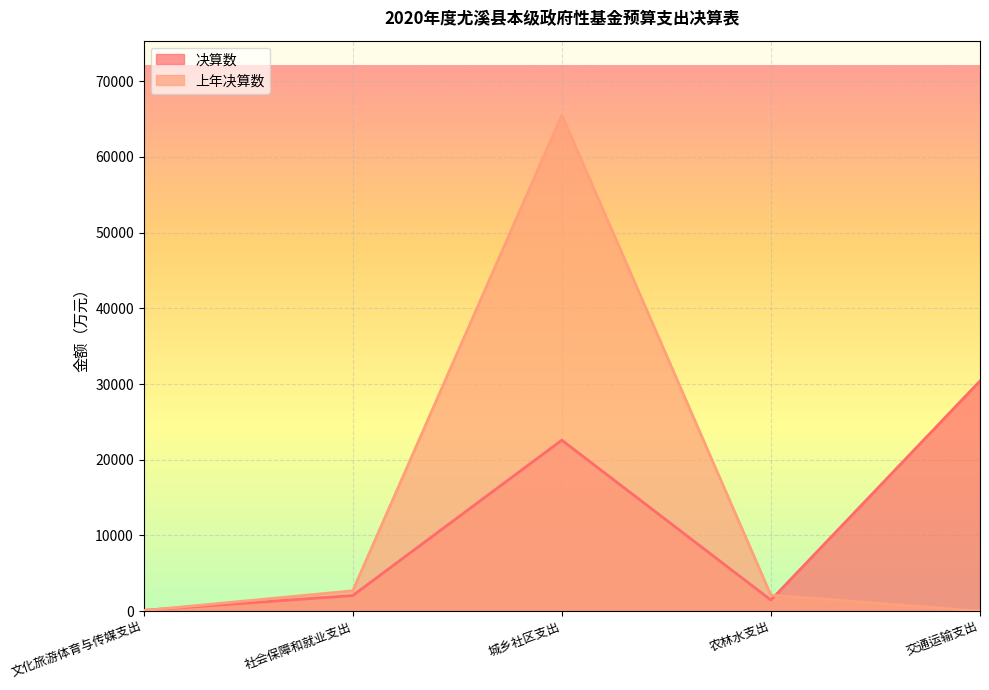

List the labels in order of 上年决算数 value, smallest first.

交通运输支出, 文化旅游体育与传媒支出, 农林水支出, 社会保障和就业支出, 城乡社区支出